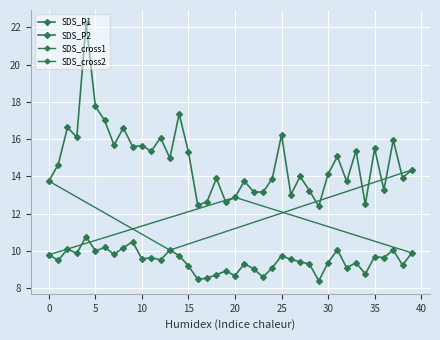

True or false: SDS_P1 and SDS_P2 cross at least once.

False